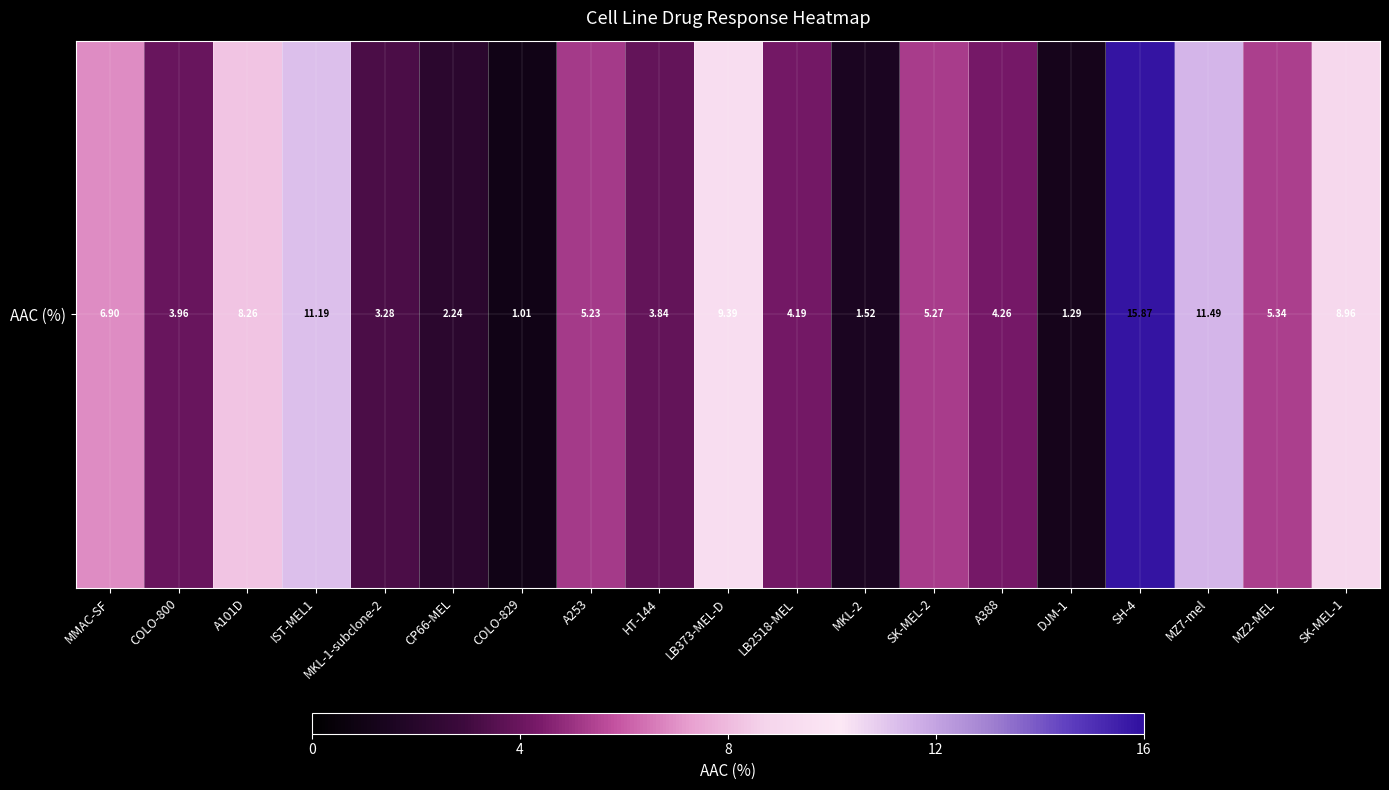

List the labels in order of value, largest first.

SH-4, MZ7-mel, IST-MEL1, LB373-MEL-D, SK-MEL-1, A101D, MMAC-SF, MZ2-MEL, SK-MEL-2, A253, A388, LB2518-MEL, COLO-800, HT-144, MKL-1-subclone-2, CP66-MEL, MKL-2, DJM-1, COLO-829